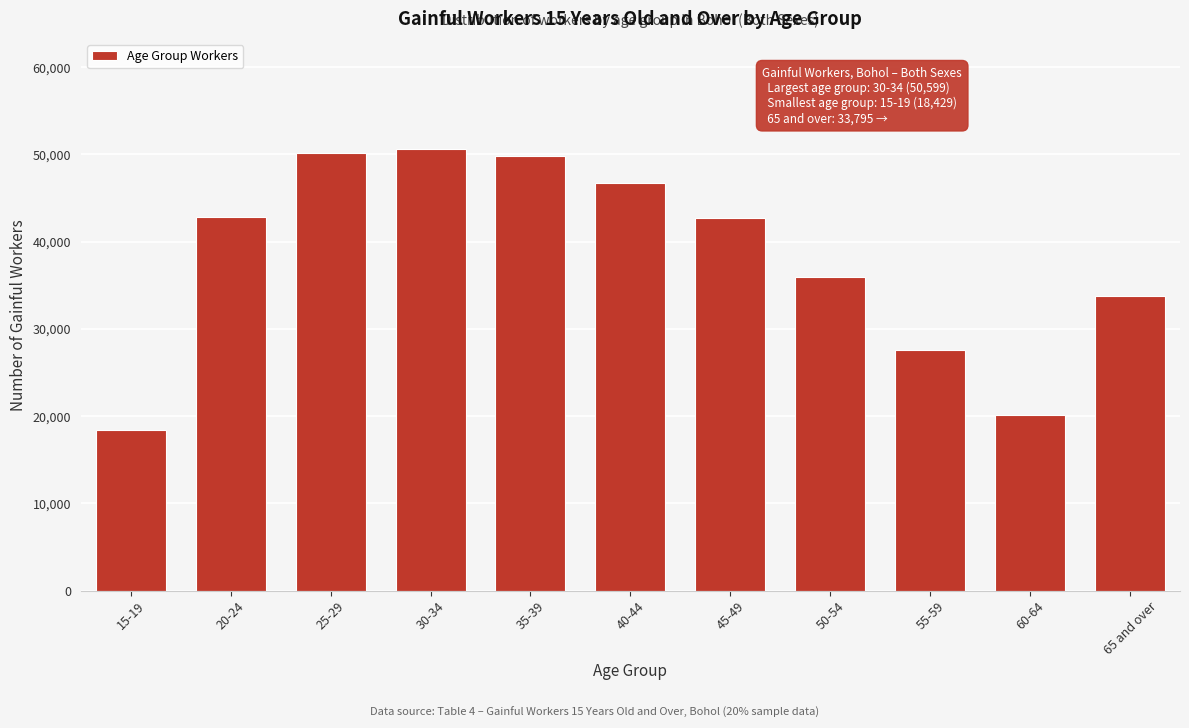

Is it true that the value at 35-39 is 34171?

False